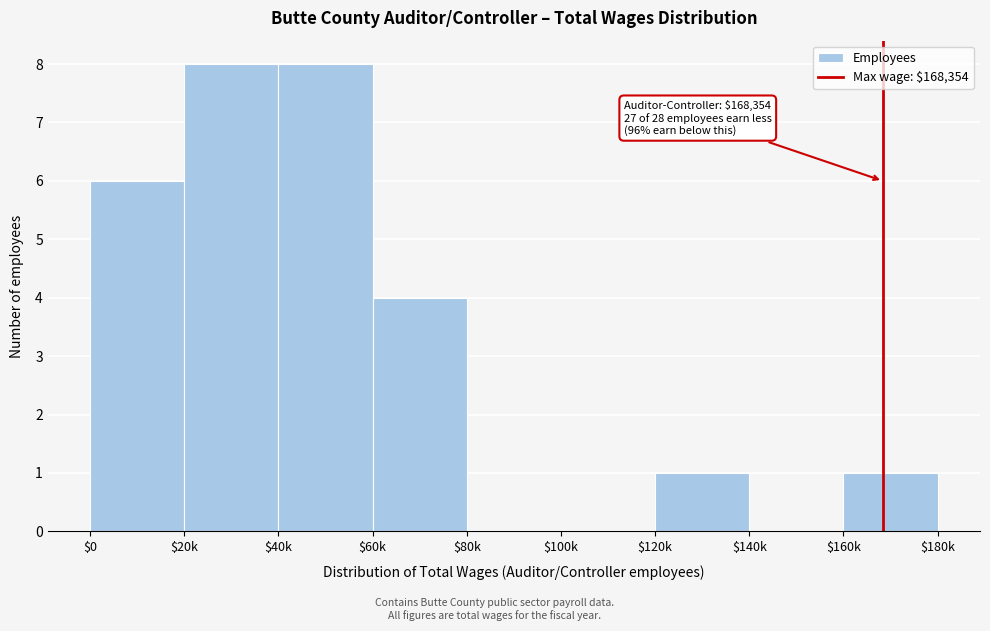

The value at $20k is 3. True or false?

False